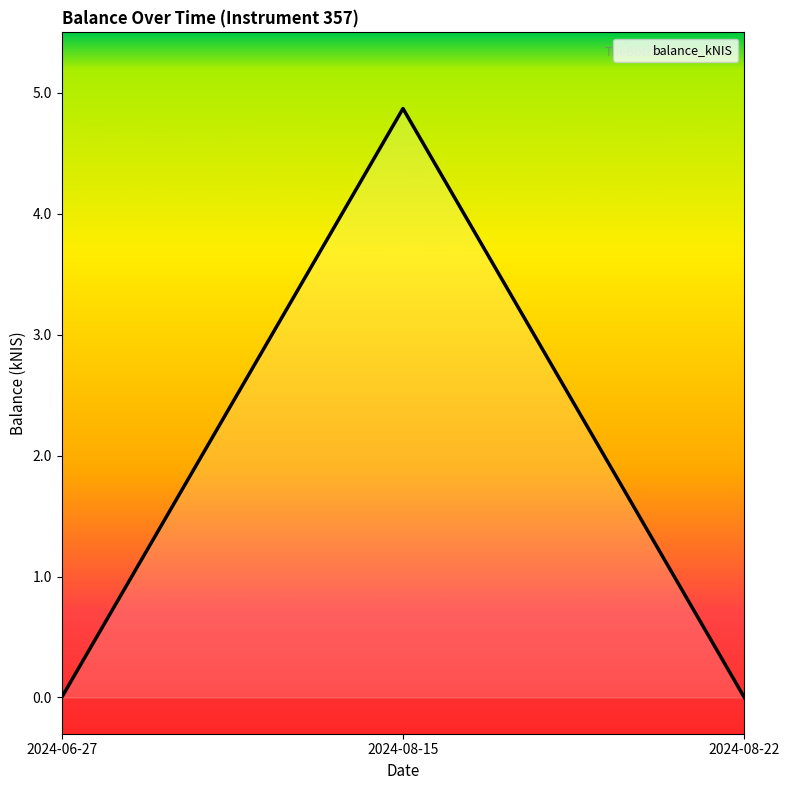

How many lines are shown in the chart?

1